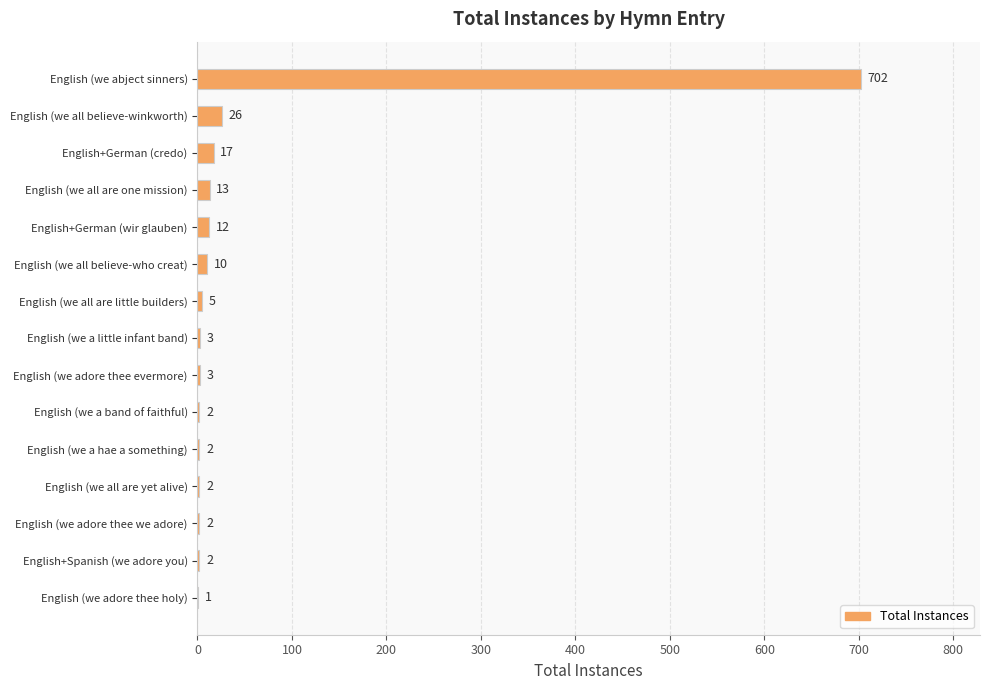

Where is the data nearest to the value 351?

English (we all believe-winkworth)